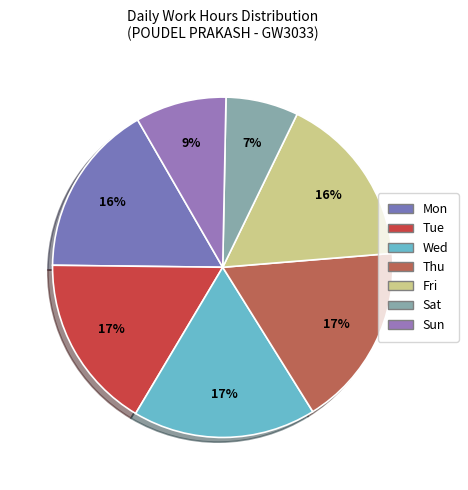

Does any single category account for the majority?

No